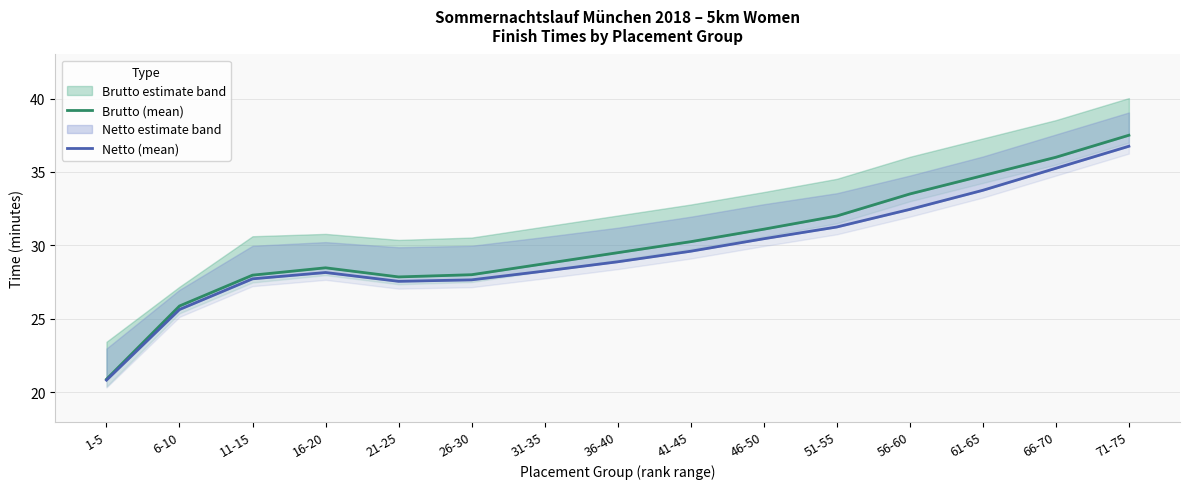

What position from the right is 1-5?

15